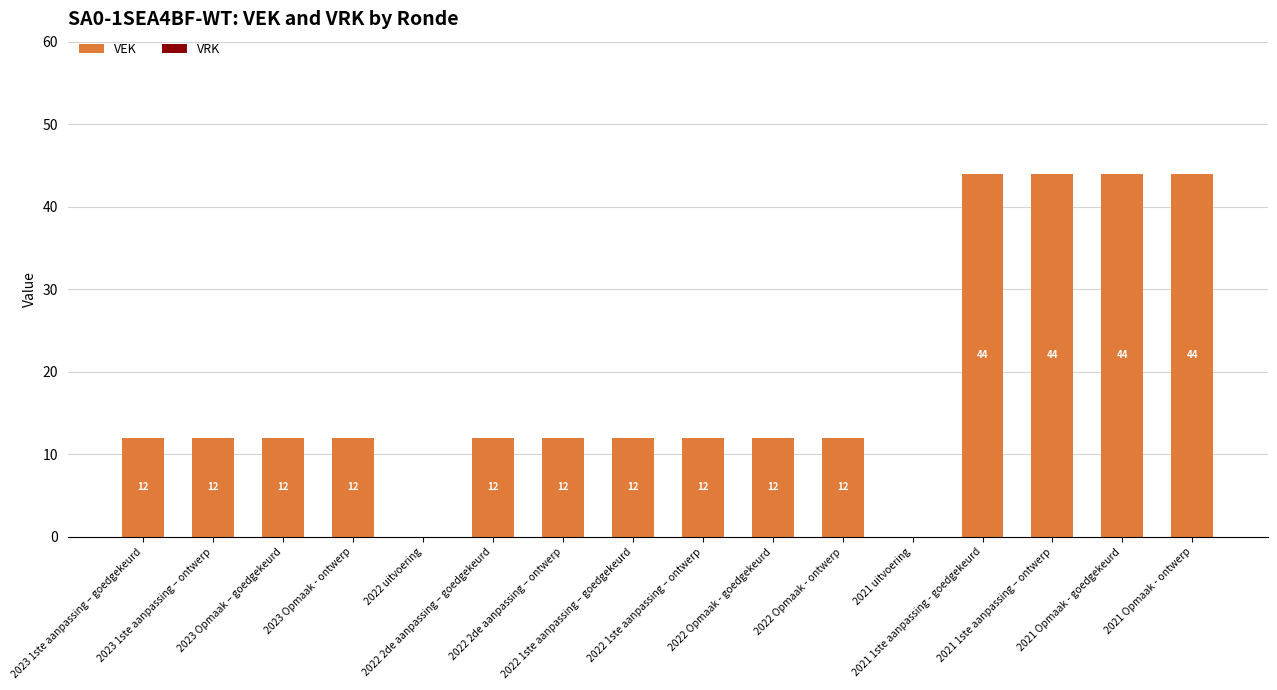

What is the maximum value shown in the chart?

44